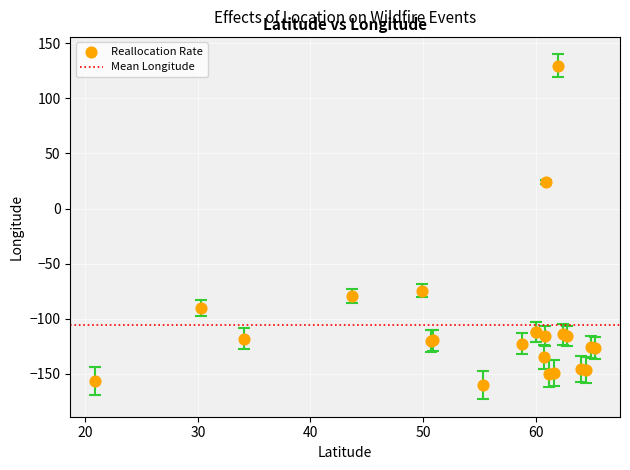

What Y value in the scatter plot is closest to -15?

24.3